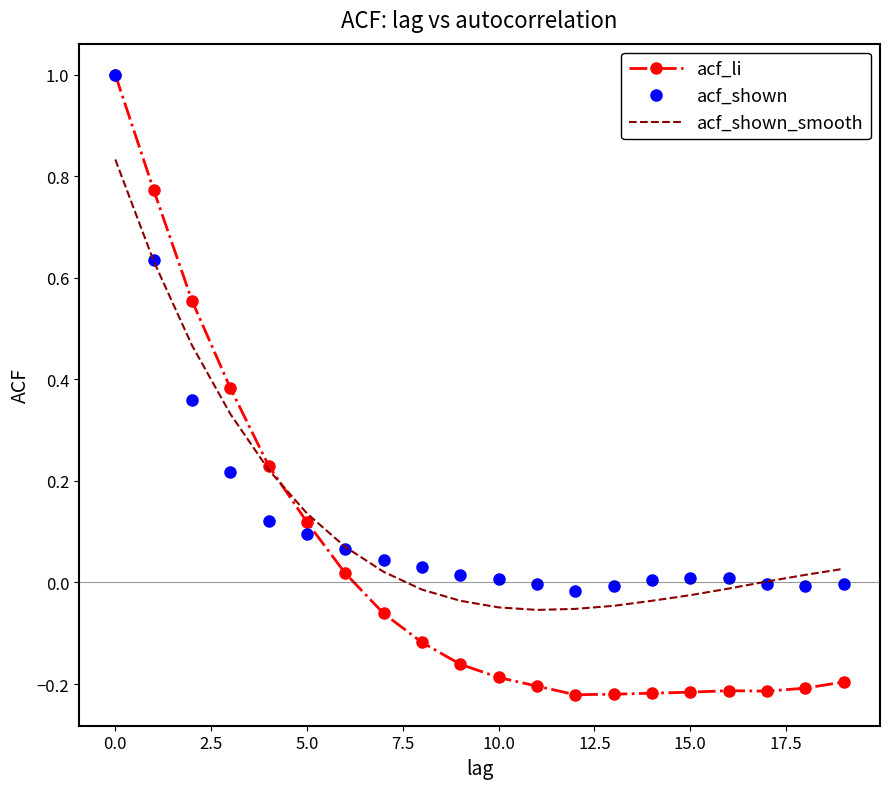

What is the maximum value shown in the chart?

1.0